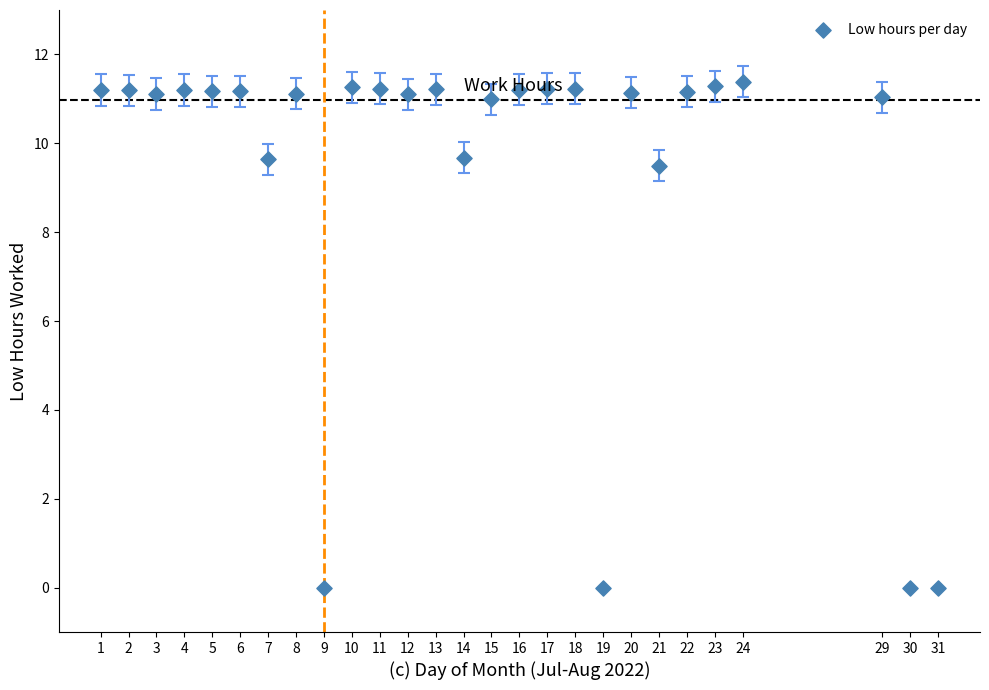

What Y value in the scatter plot is closest to 5?

9.5